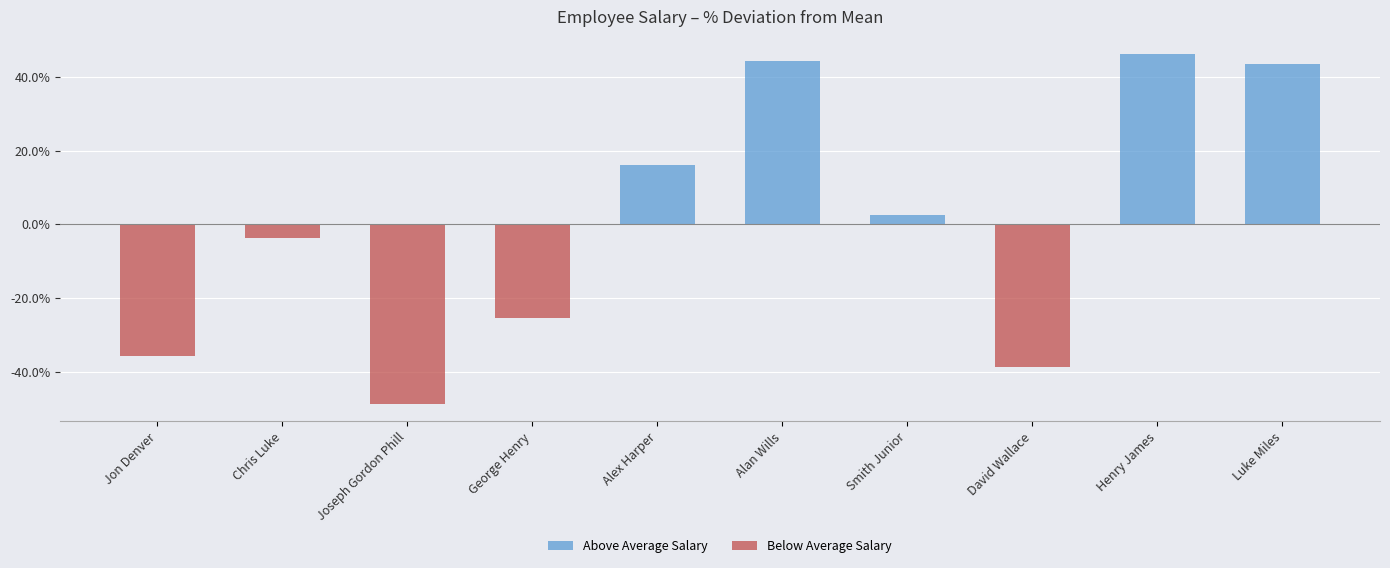

The chart shows a value of 2.6 at Smith Junior. True or false?

True